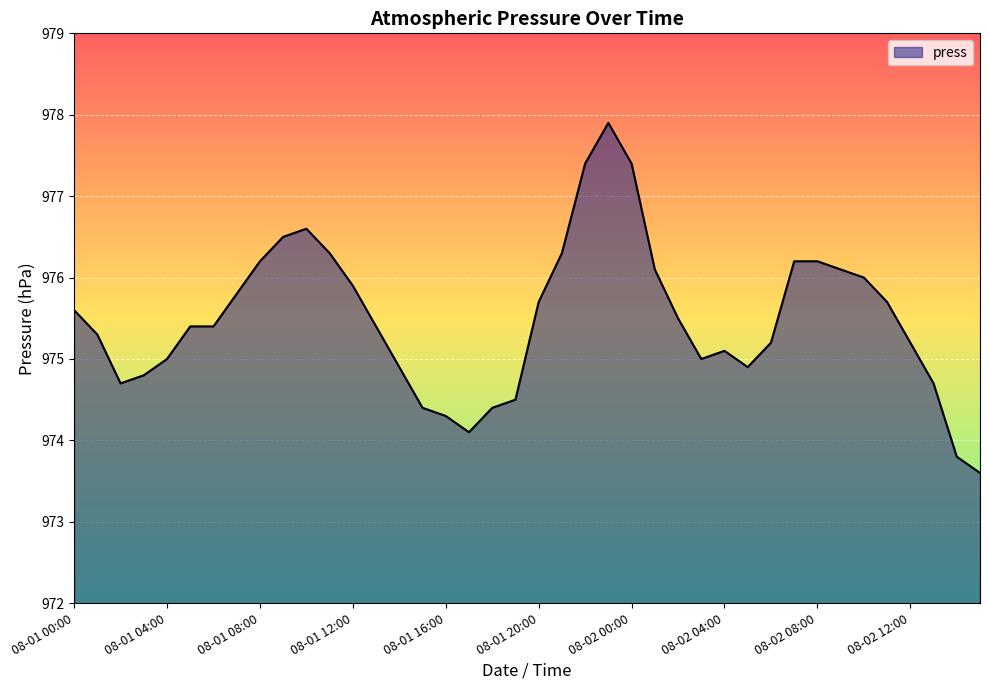

What is the difference between the maximum and minimum values?

4.3